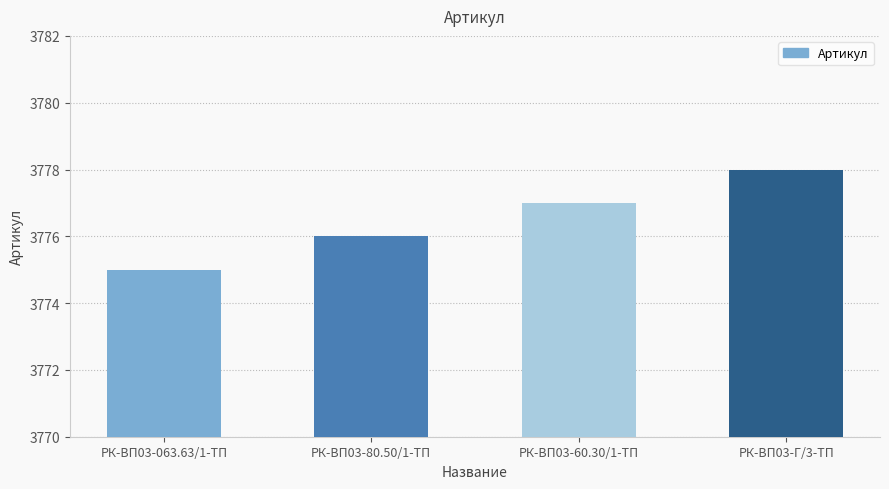

What is the change in value from РК-ВП03-063.63/1-ТП to РК-ВП03-60.30/1-ТП?

+2